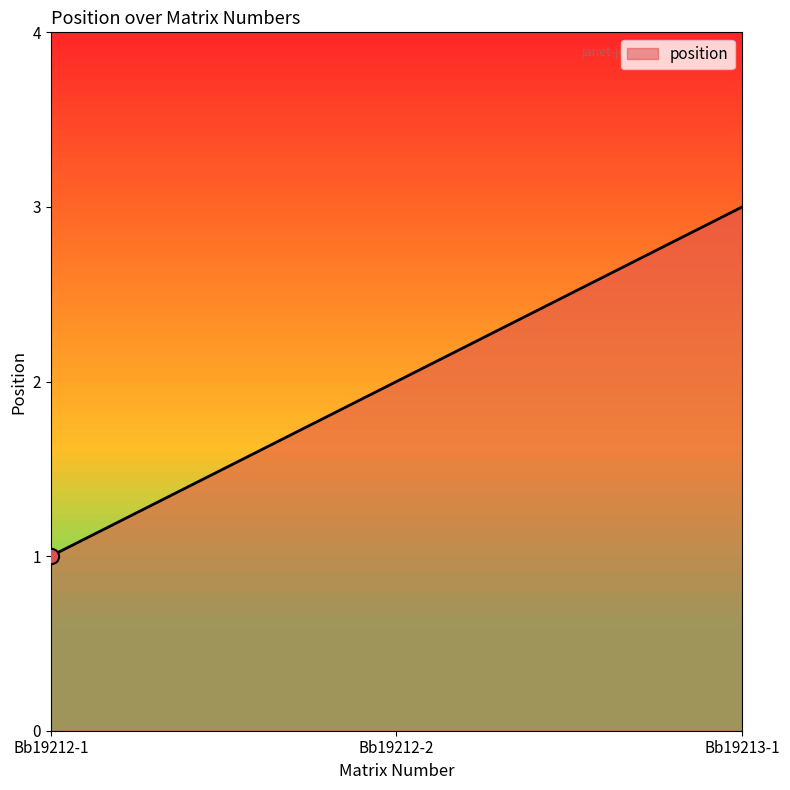

Approximately how many times larger is the value at Bb19213-1 compared to Bb19212-1?

3.0